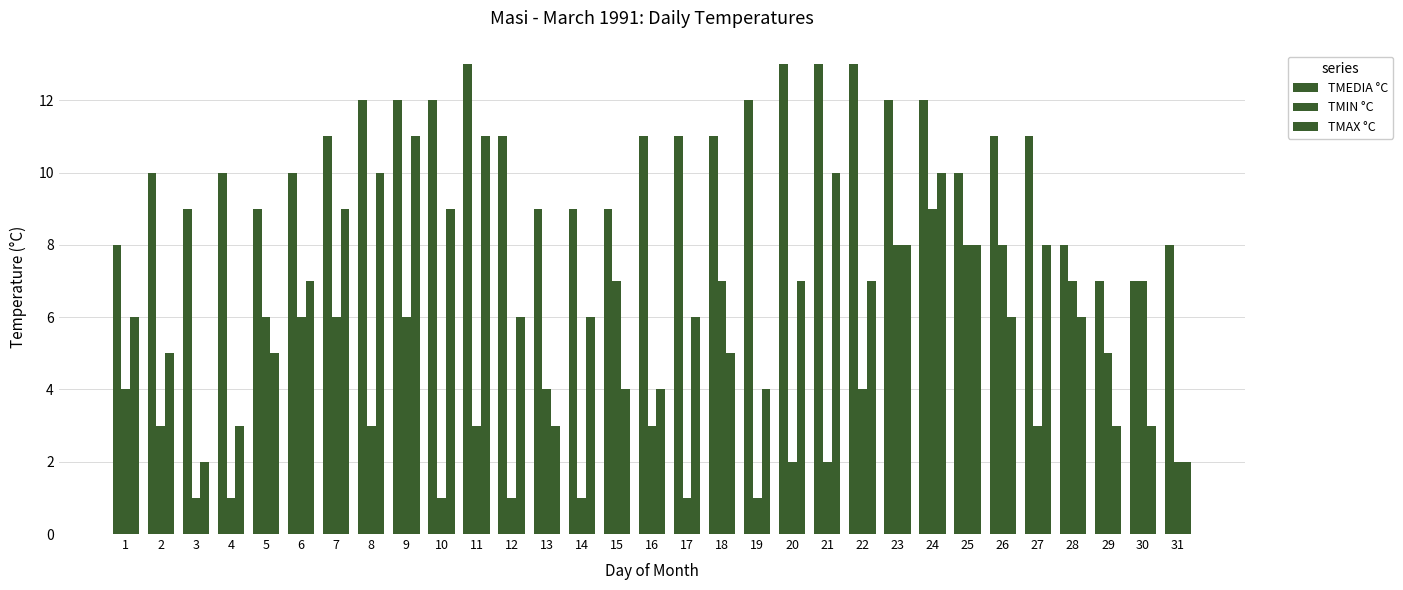

What is the difference between the second highest and second lowest values in the TMIN °C series?

7